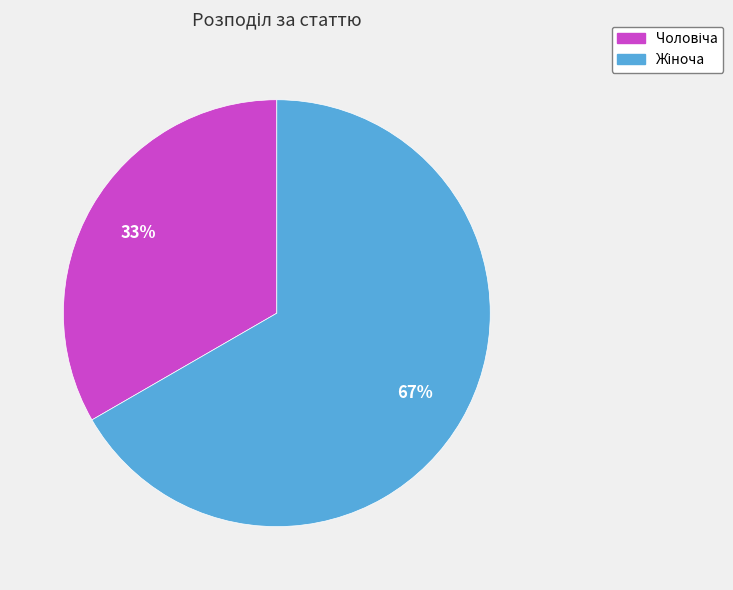

Is there any slice that represents more than half of the pie?

Yes